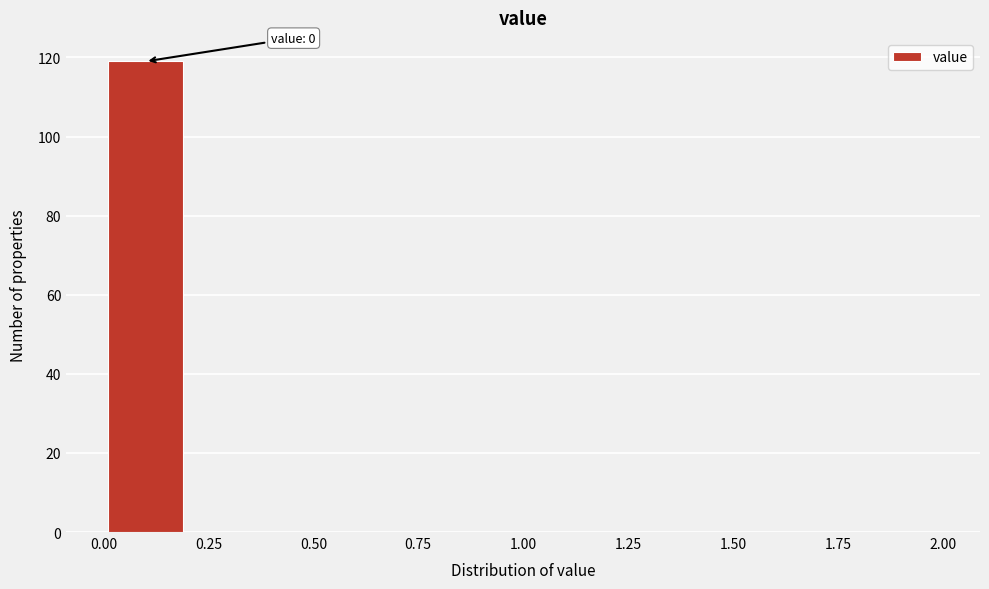

Over which range of the x-axis is the bar tallest?

0.0 to 0.2